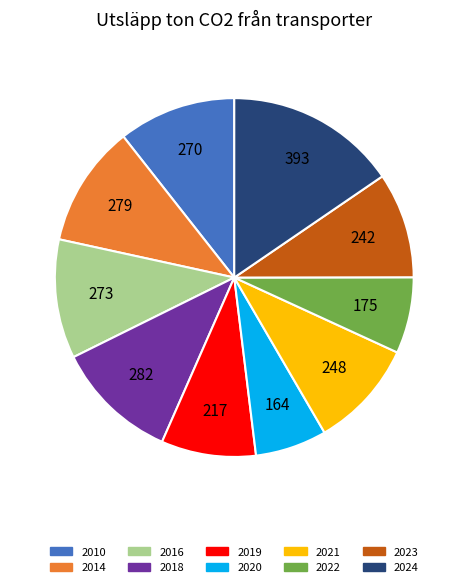

Is there any slice that represents more than half of the pie?

No